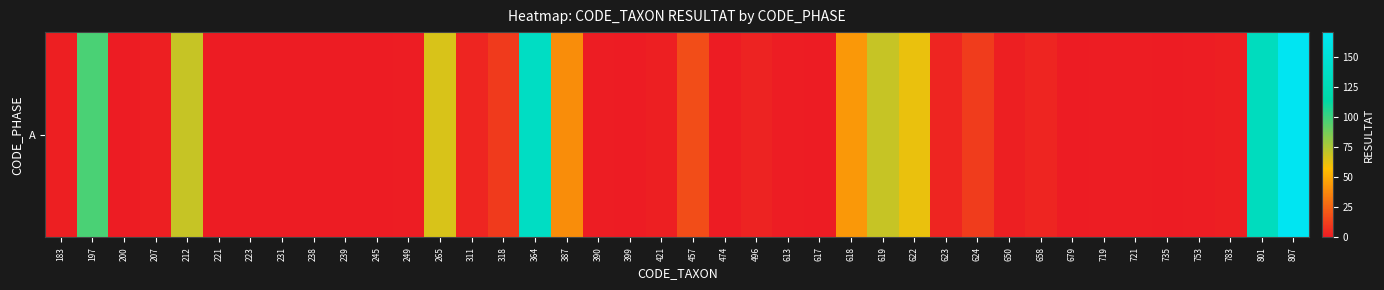

How many distinct data groups are displayed?

1